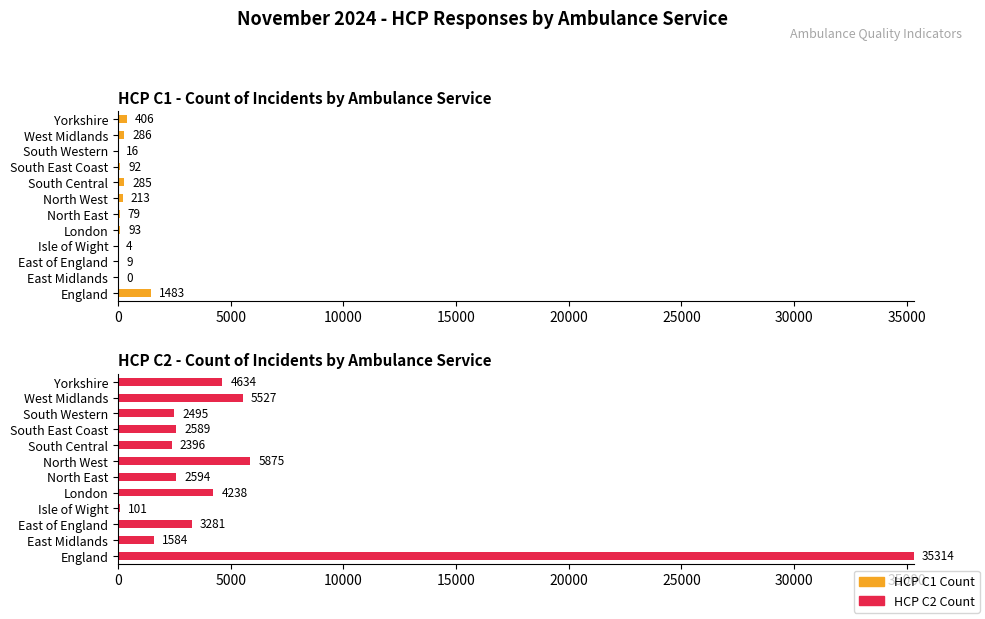

The value of HCP C1 Count at England is 1483. True or false?

True